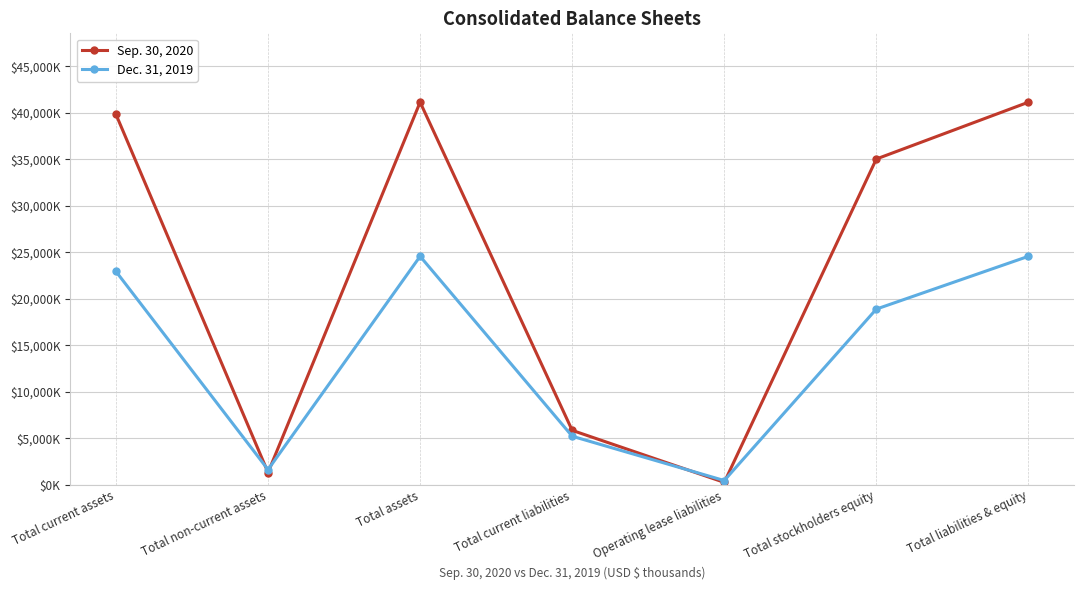

Does the chart have visible grid lines?

Yes